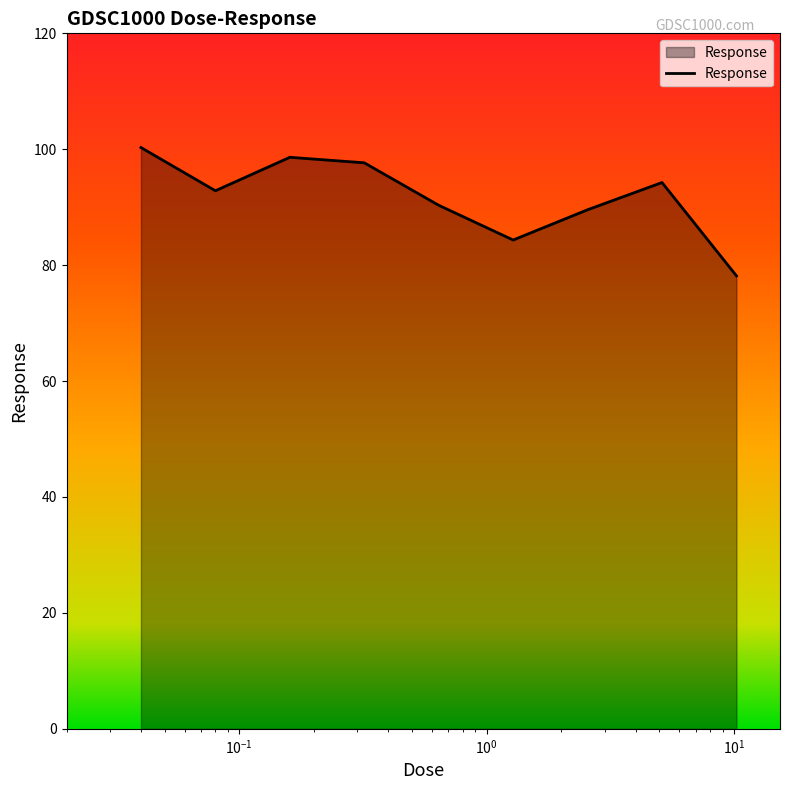

What is the smallest value displayed?

78.2